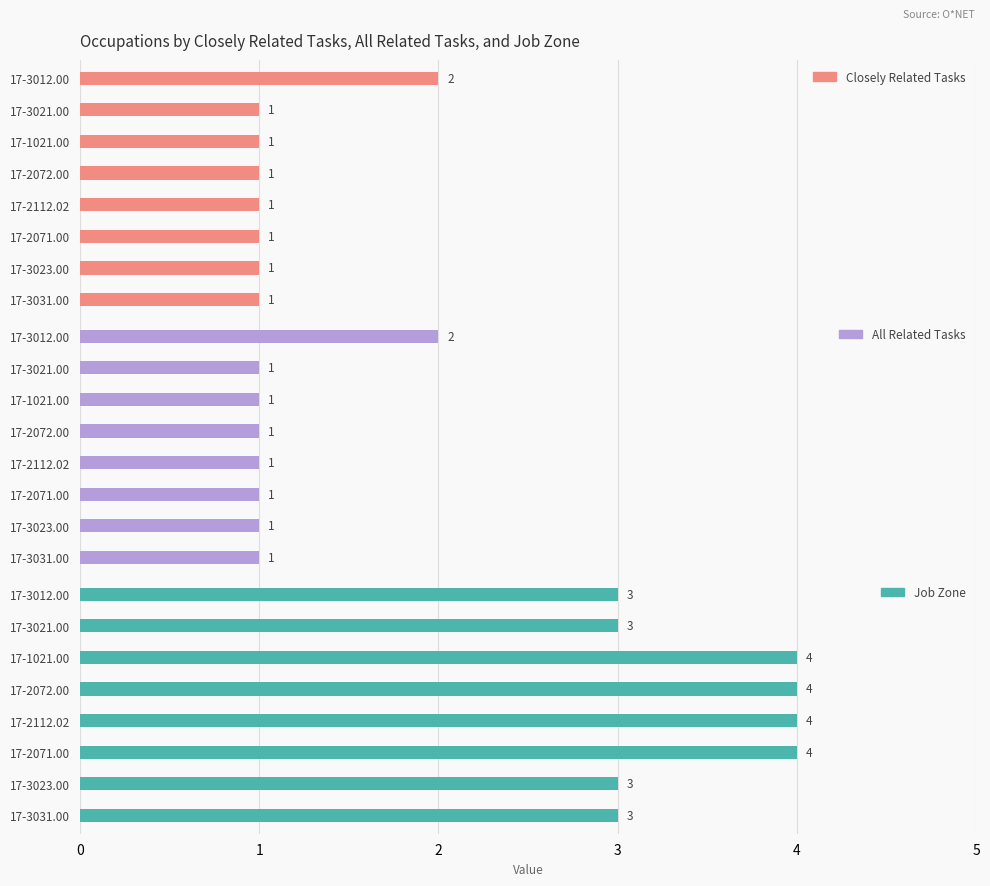

What is the difference between the maximum and minimum values in the Job Zone series?

1